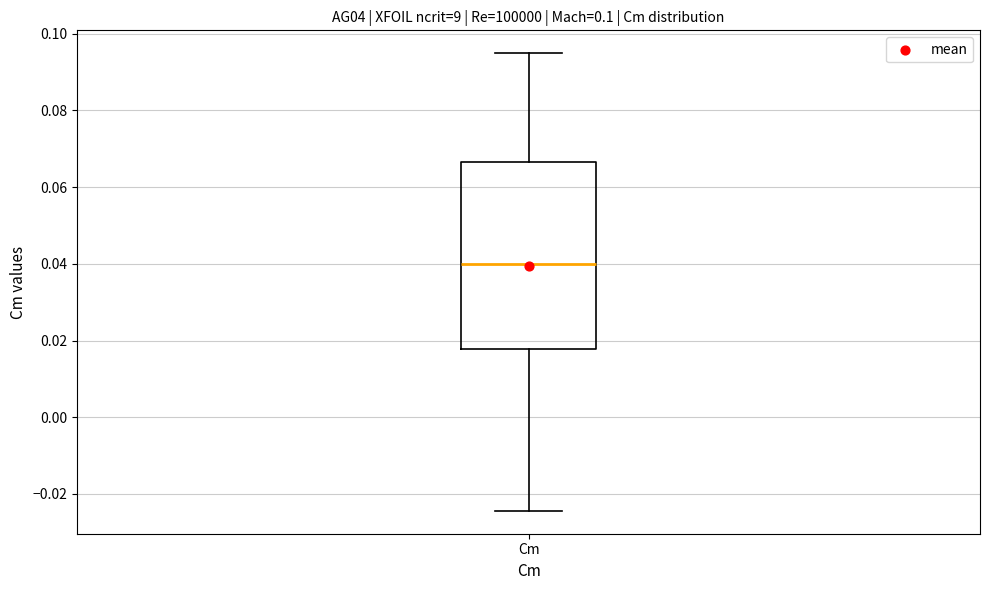

Transcribe this box plot: give where the median line is, the range the box spans, and where the two whiskers end, as read against the y-axis. The values are not printed on the chart, so give them approximately, as read against the axis.

median 0.040, box 0.018 to 0.066, whiskers -0.024 to 0.094